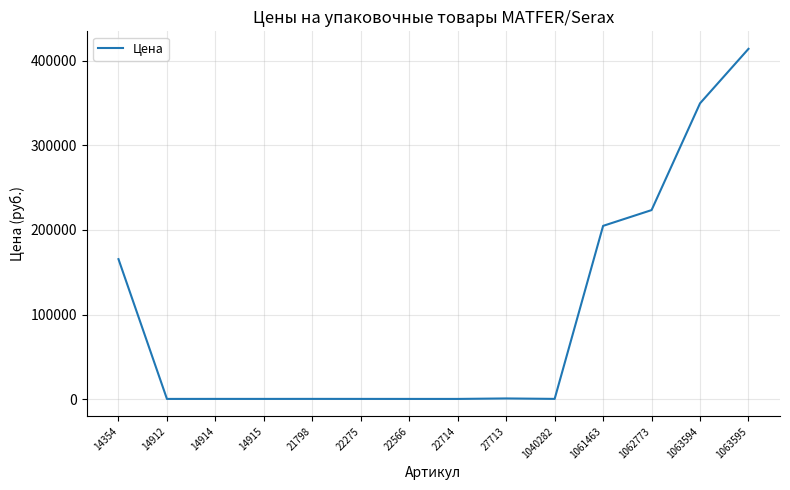

Approximately how many times larger is the value at 14912 compared to 1040282?

0.9